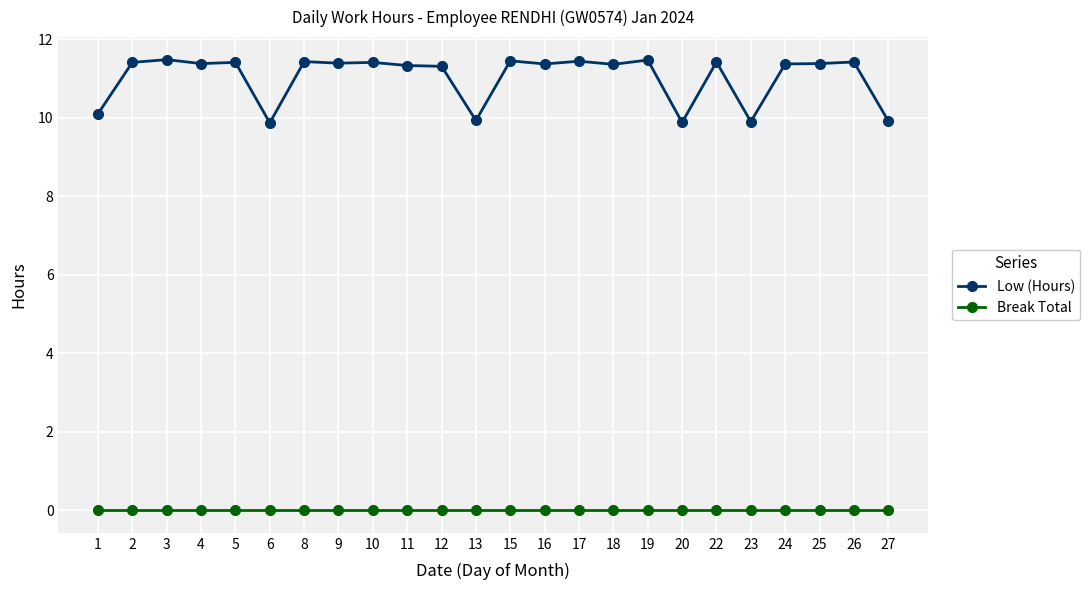

How many distinct data groups are displayed?

2